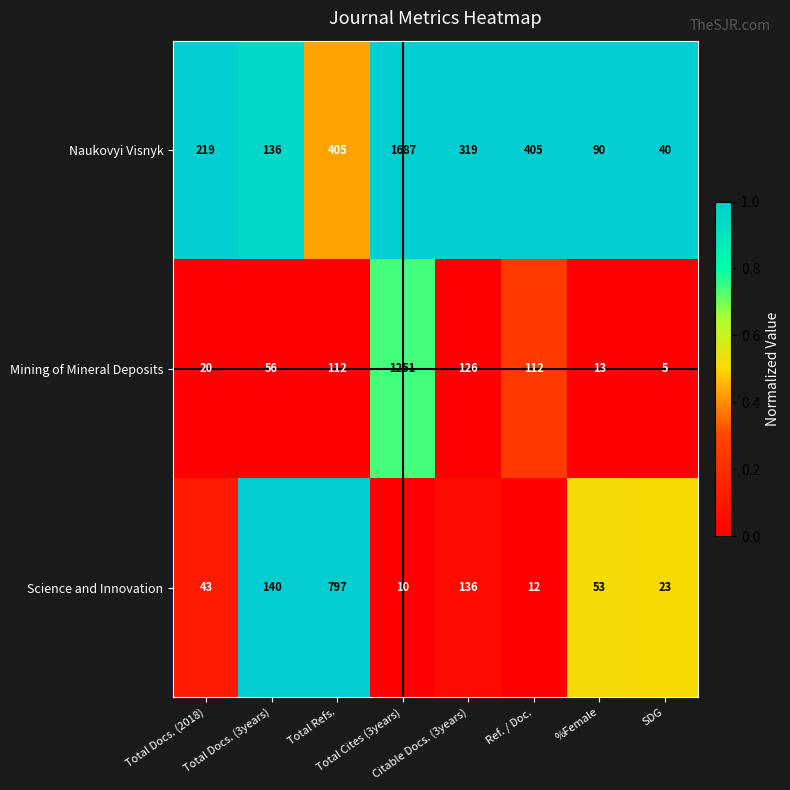

Which series has the largest range (max minus min)?

Naukovyi Visnyk